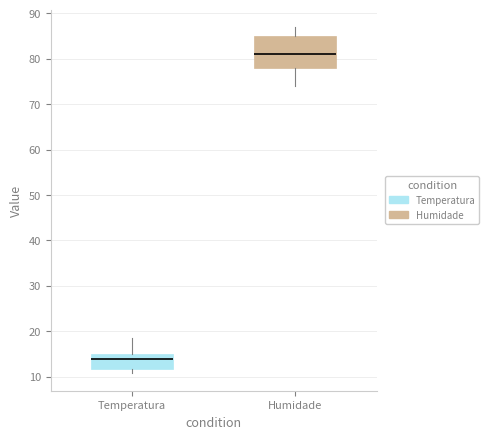

Which box's median line is the lowest?

Temperatura